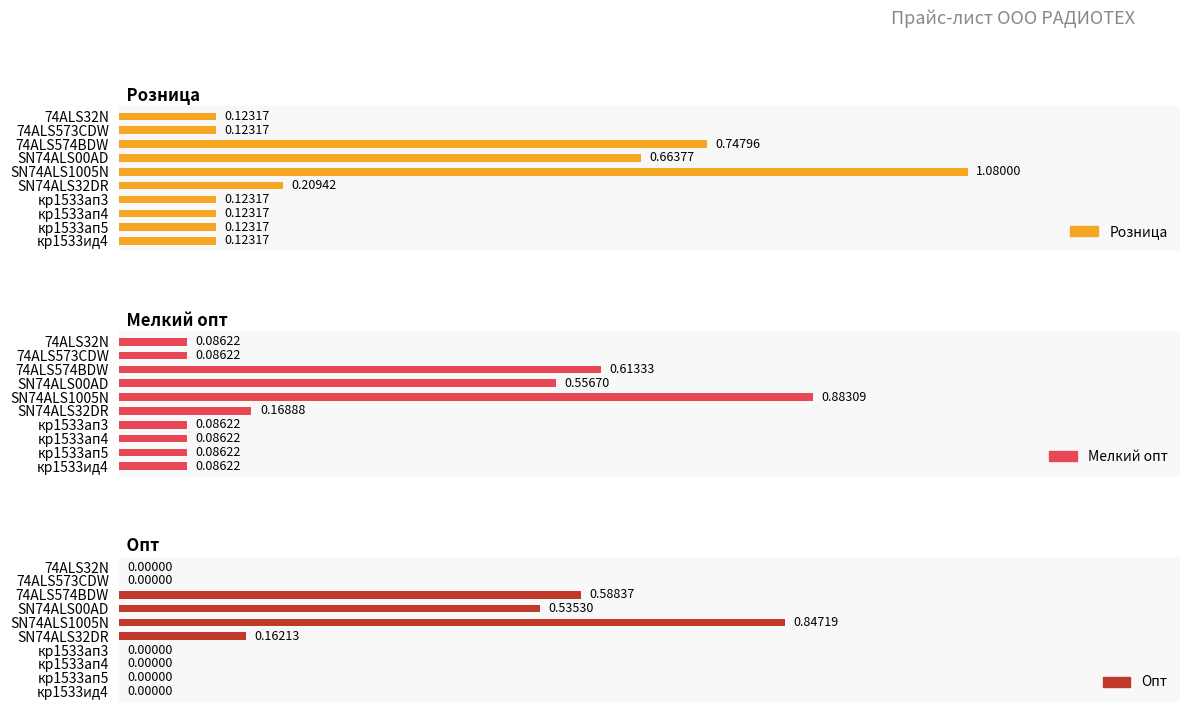

What is the highest value of the Розница series?

1.1